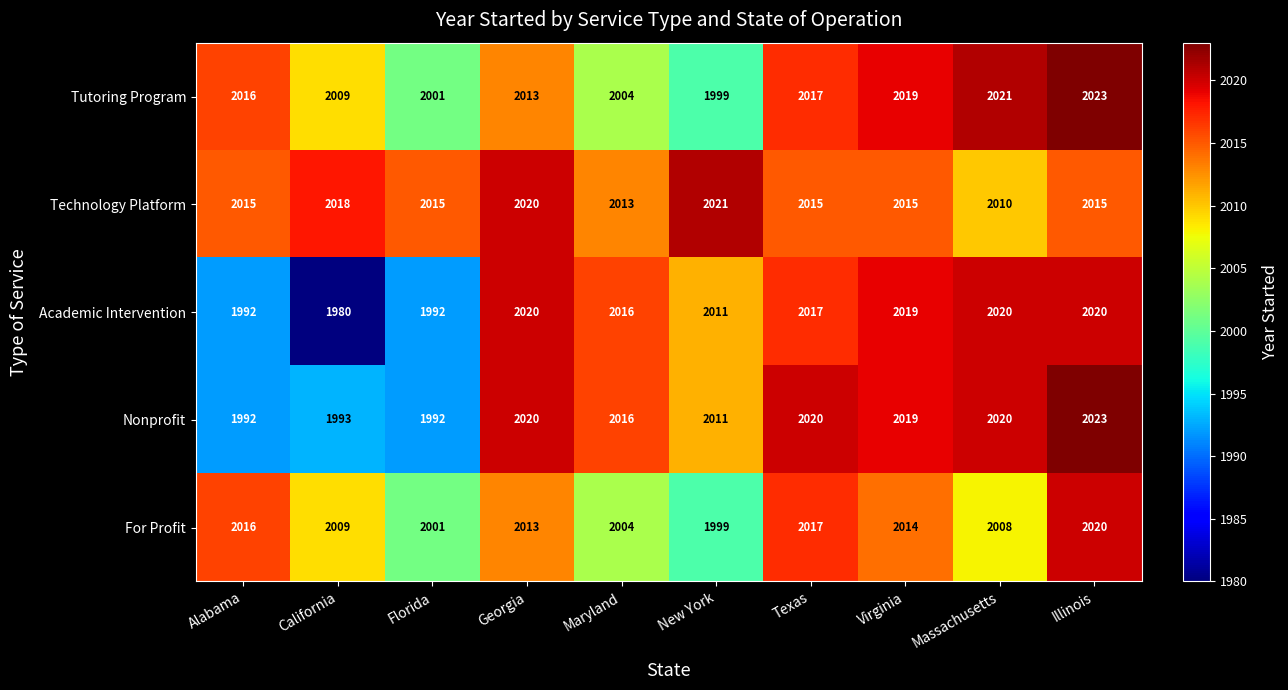

Count the Technology Platform values in the range 2015 to 2018.

6